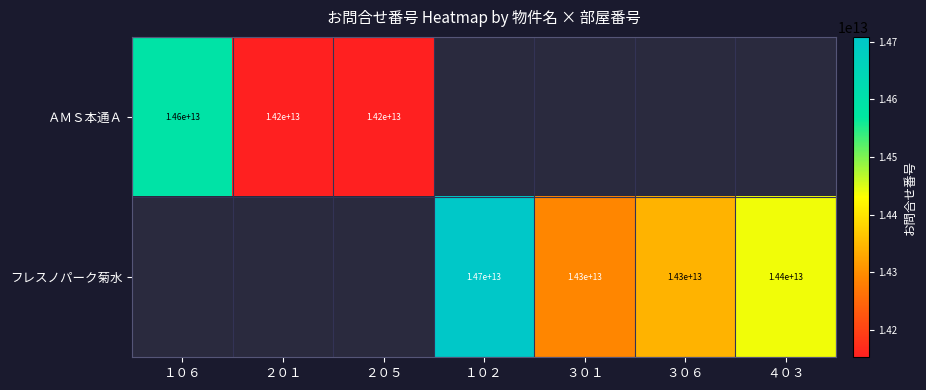

Between ４０３ and １０２, which is larger?

１０２